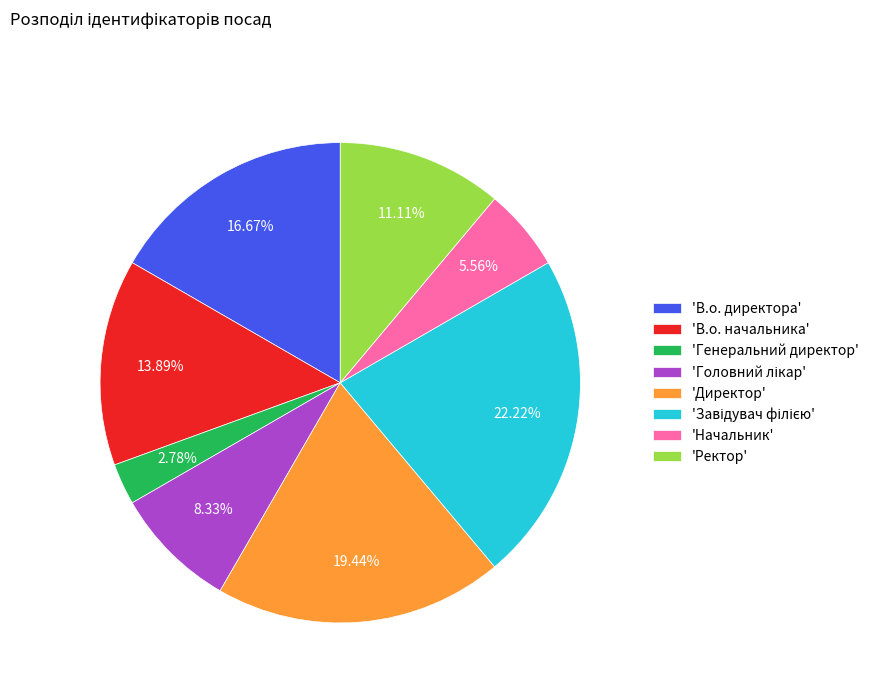

Is there any slice that represents more than half of the pie?

No